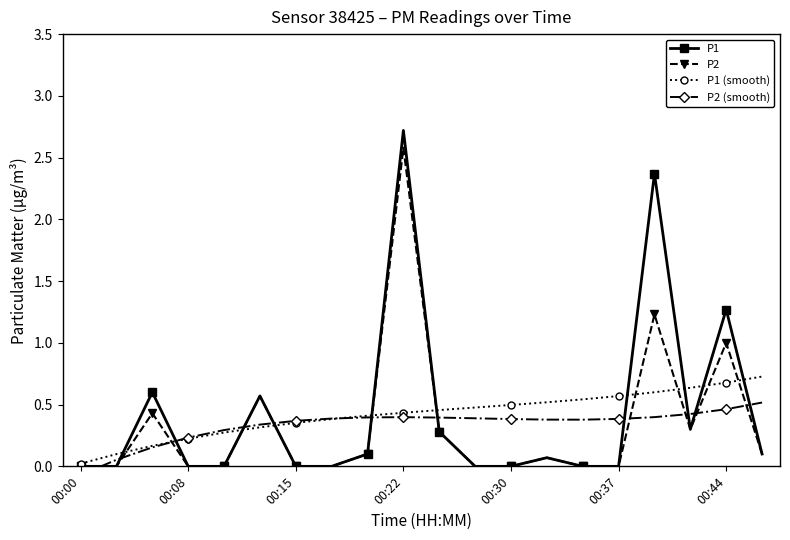

Which series has the largest range (max minus min)?

P1